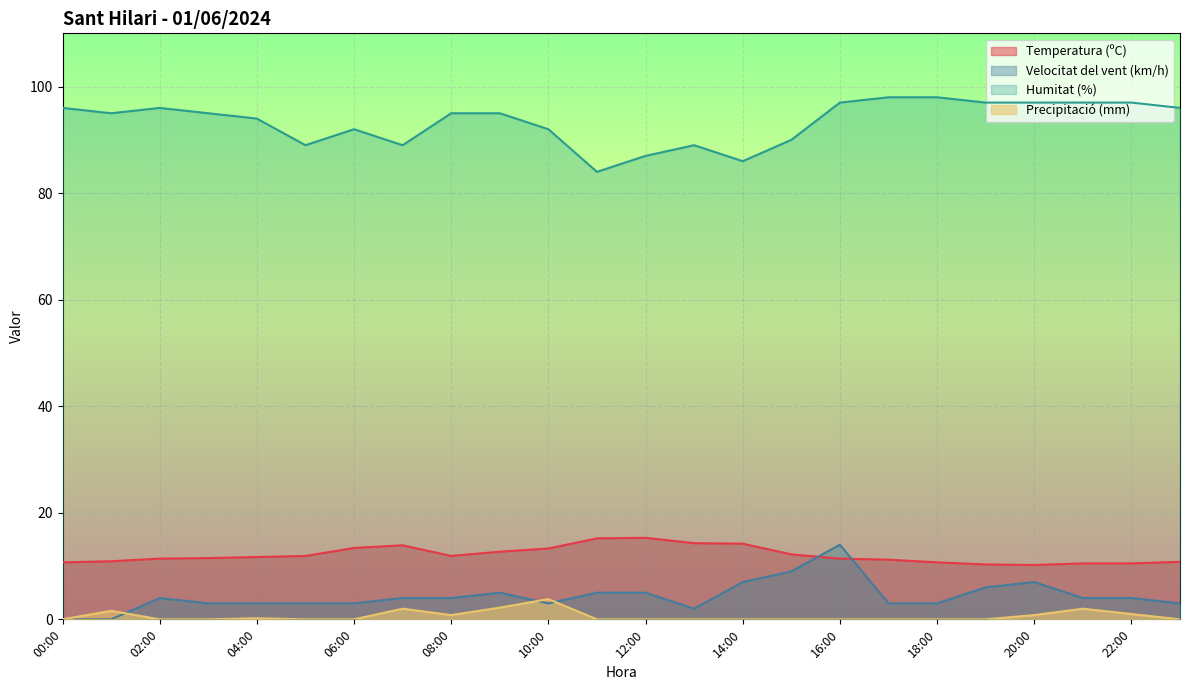

How many data points does each series have?

24